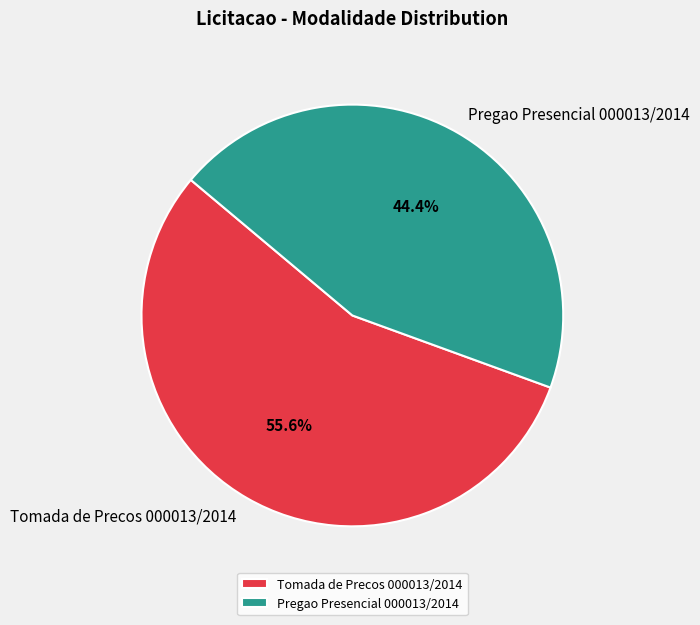

To the nearest percent, what is the difference between the Tomada de Precos 000013/2014 and Pregao Presencial 000013/2014 slice percentages?

11%